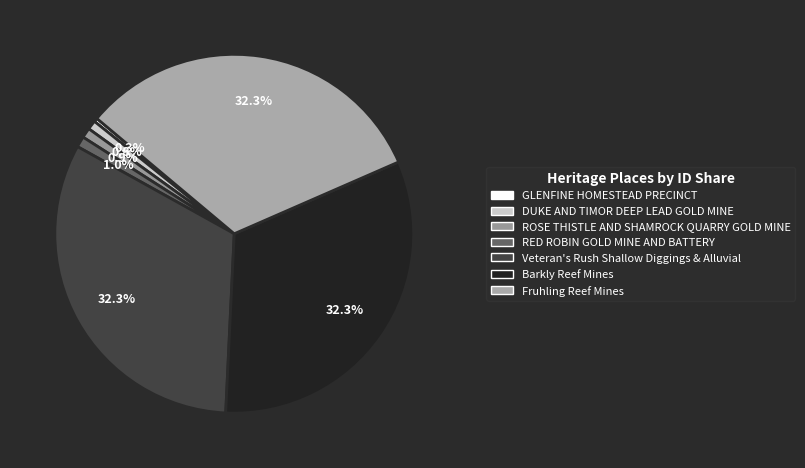

How many slices are in this pie chart?

7